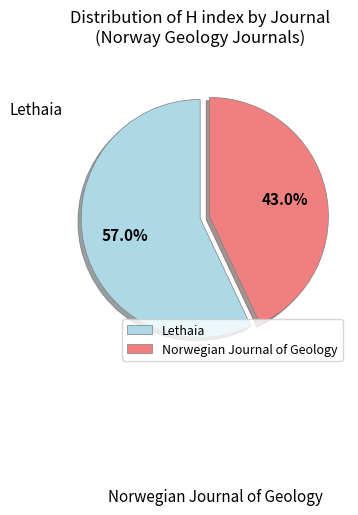

Which slice represents more than half of the pie?

Lethaia